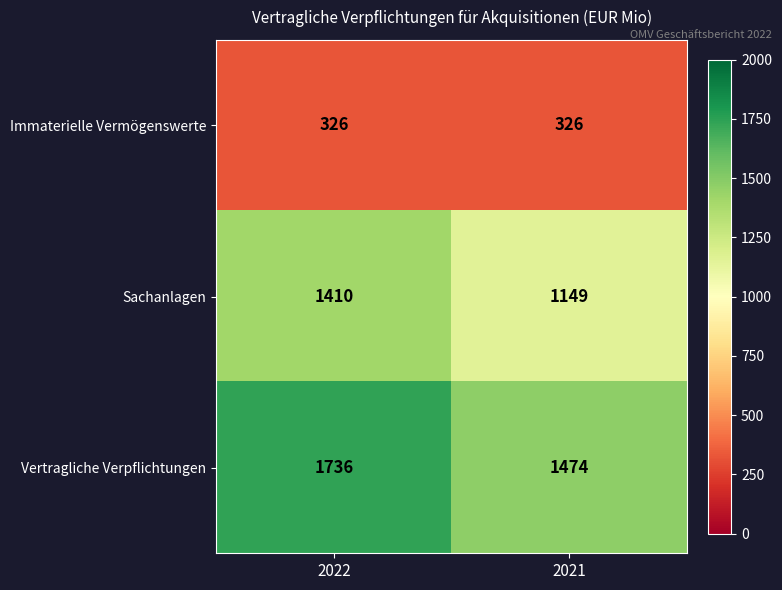

Rank the series at 2021 from lowest to highest value.

Immaterielle Vermögenswerte, Sachanlagen, Vertragliche Verpflichtungen